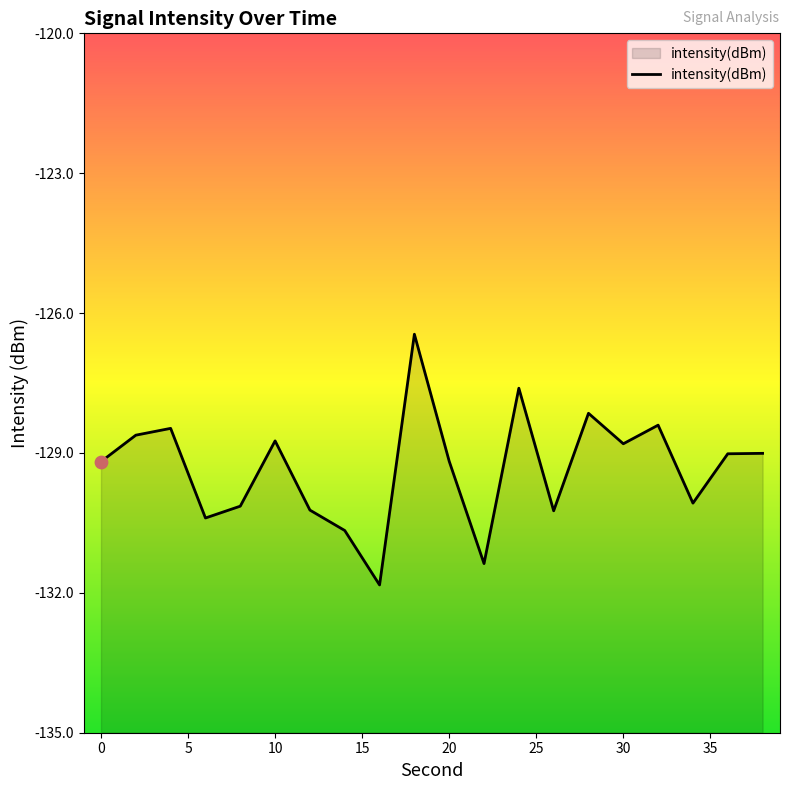

Between 16 and 14, which is larger?

14